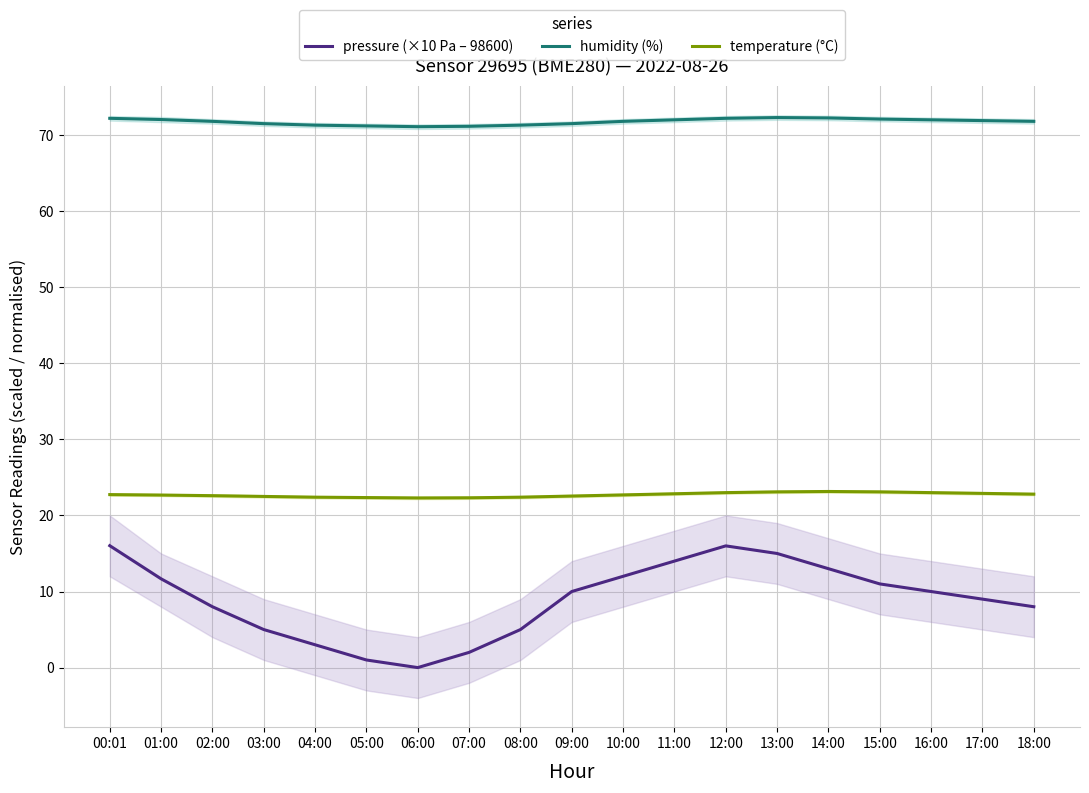

Count the number of categories in the chart.

19